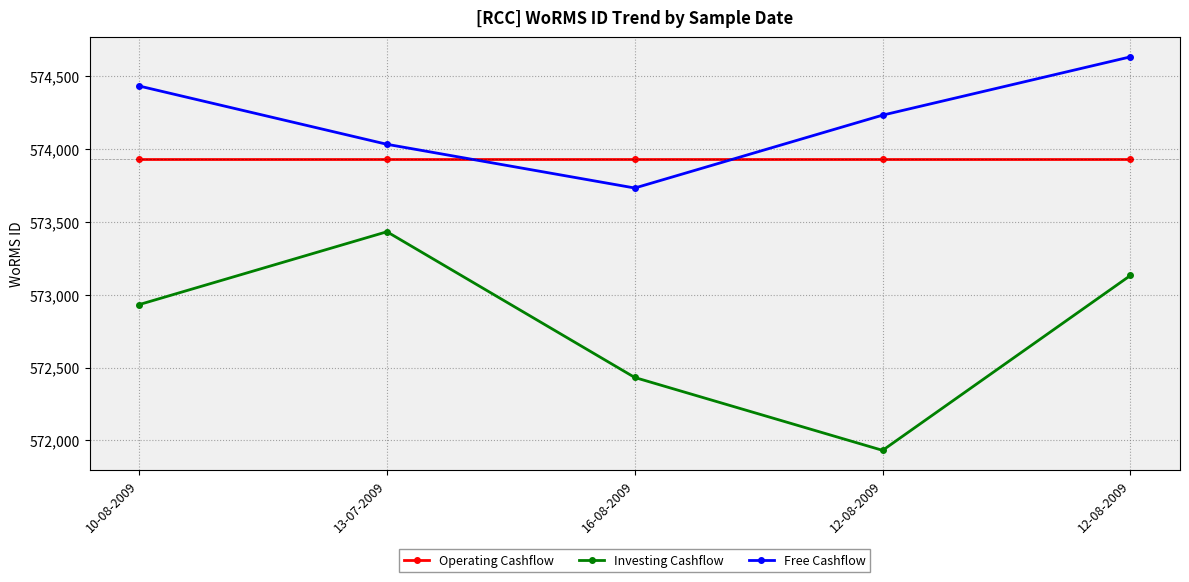

Reading left to right, list all the values displayed in this chart.

Operating Cashflow: 10-08-2009=573932	13-07-2009=573932	16-08-2009=573932	12-08-2009=573932	12-08-2009=573932
Investing Cashflow: 10-08-2009=572932	13-07-2009=573432	16-08-2009=572432	12-08-2009=571932	12-08-2009=573132
Free Cashflow: 10-08-2009=574432	13-07-2009=574032	16-08-2009=573732	12-08-2009=574232	12-08-2009=574632